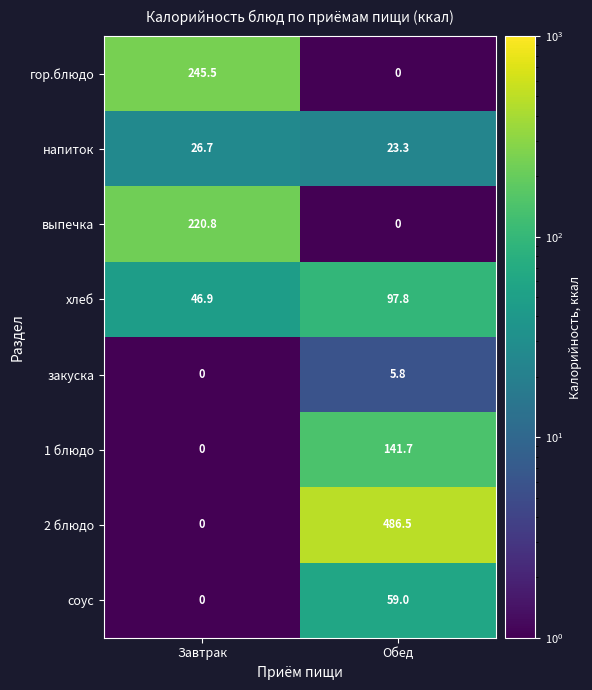

How many values in the гор.блюдо series exceed 245?

1